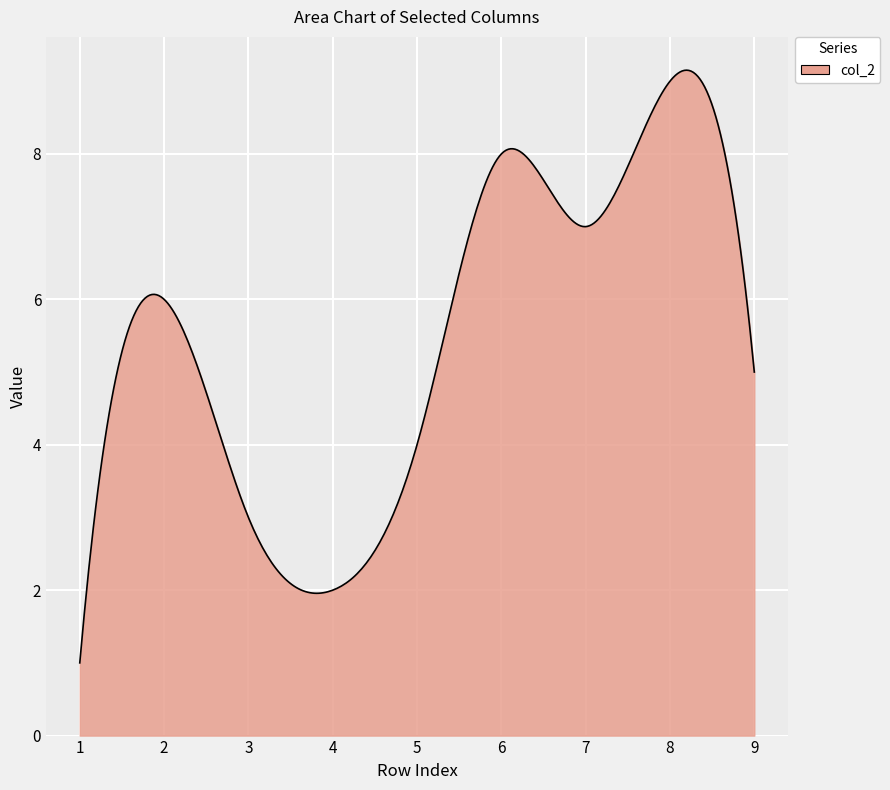

What is the minimum value shown in the chart?

1.0